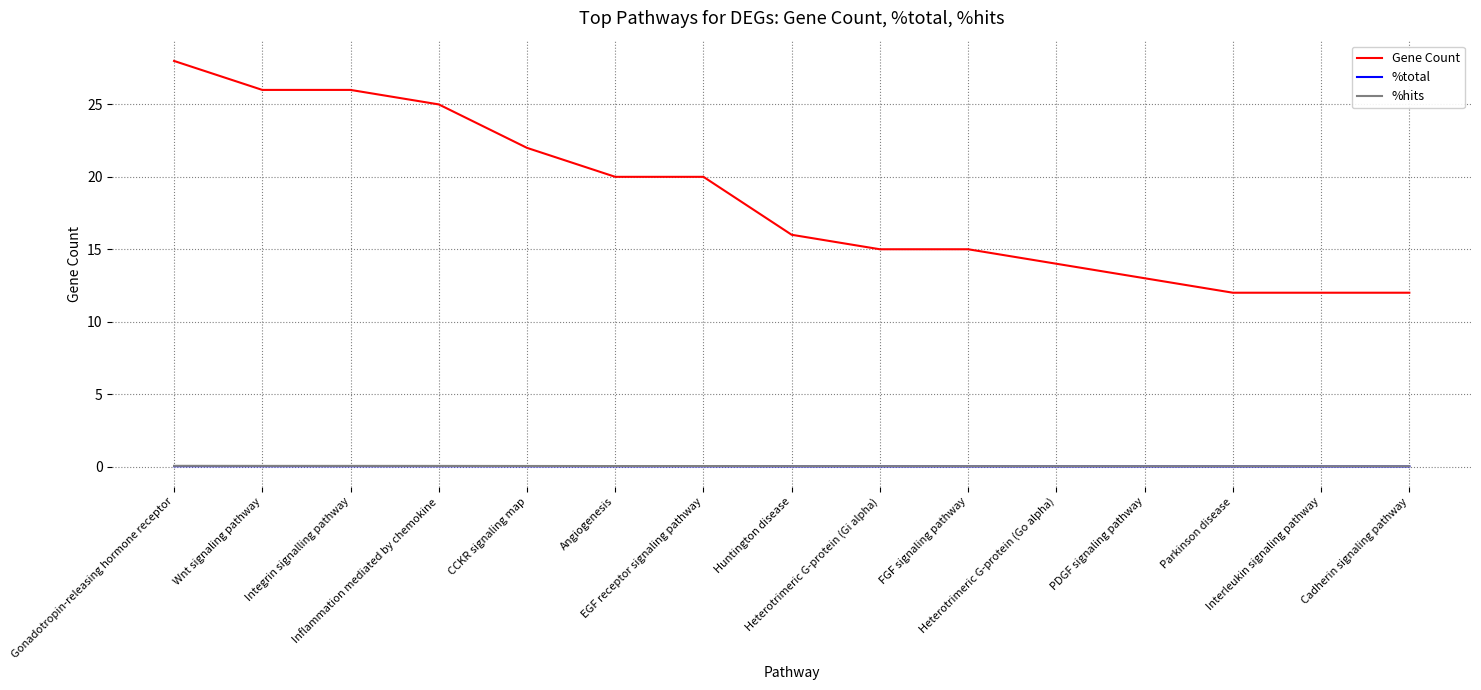

Which category has the highest value in the Gene Count series?

Gonadotropin-releasing hormone receptor